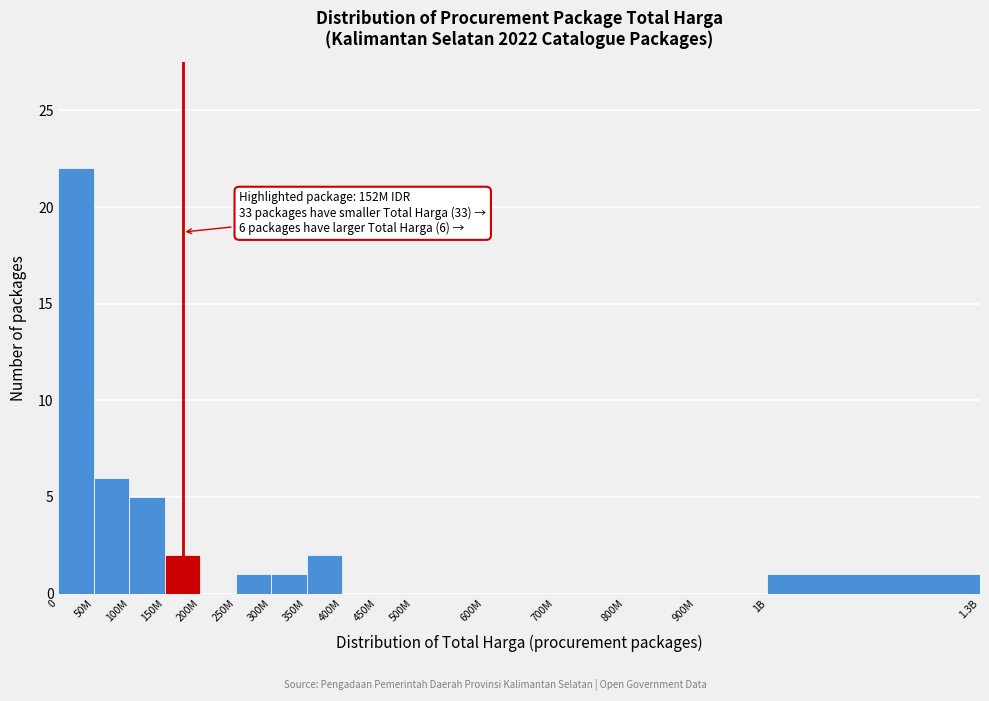

Reading right to left, transcribe all the data shown in this chart.

1B=1	900M=0	800M=0	700M=0	600M=0	500M=0	450M=0	400M=0	350M=2	300M=1	250M=1	200M=0	150M=2	100M=5	50M=6	0=22